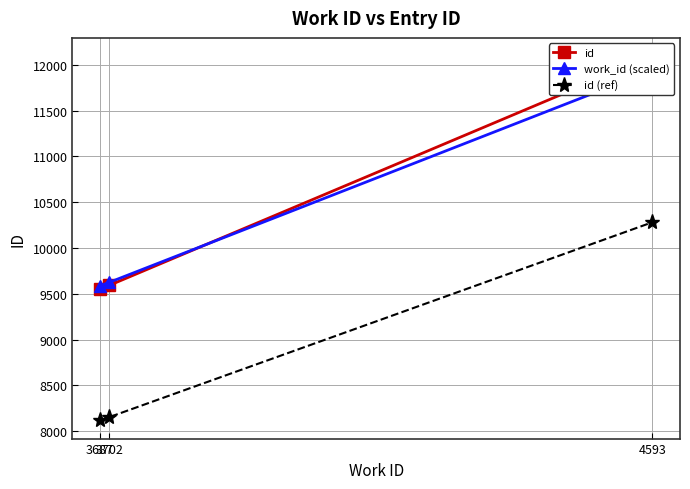

Rank the categories by id (ref) value from highest to lowest.

4593, 3702, 3687